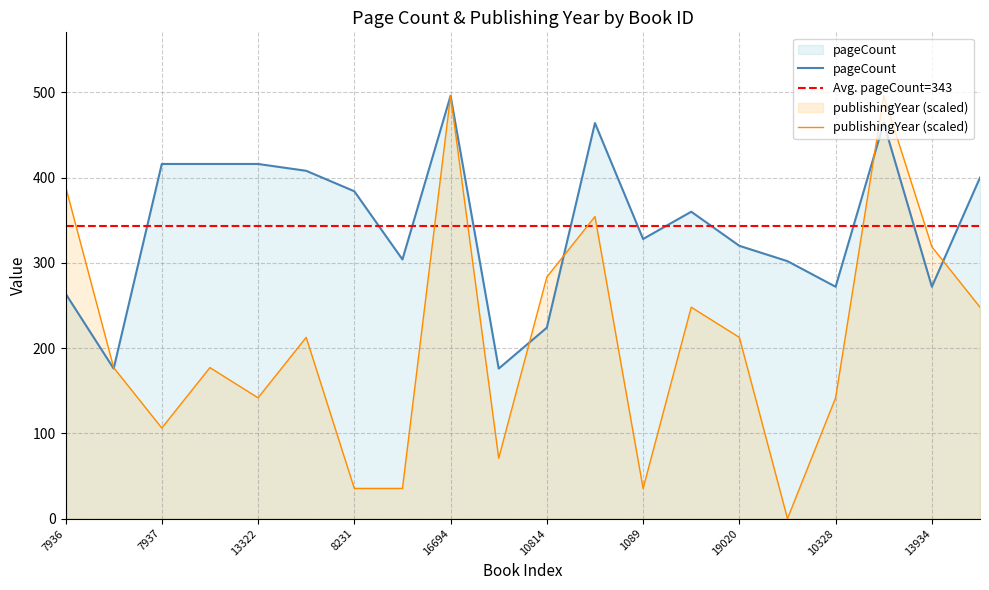

The value of pageCount at 18432 is 301.6. True or false?

False